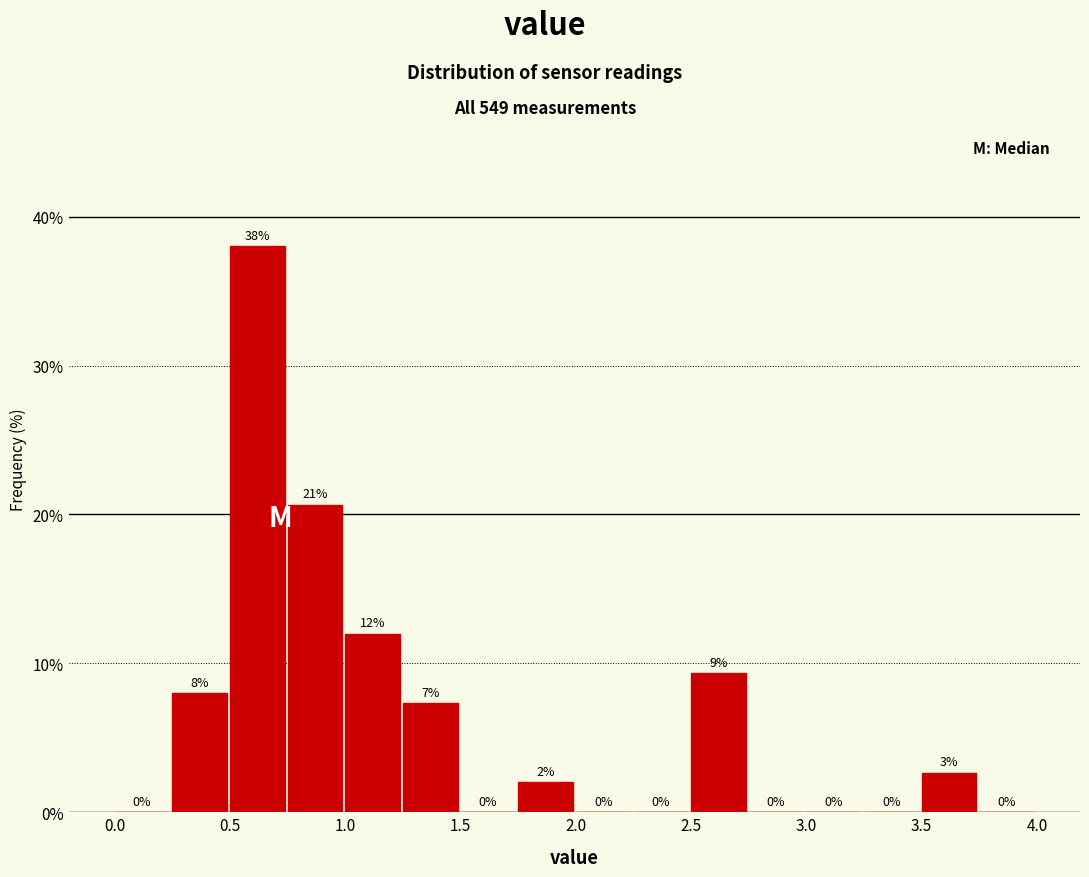

Over which range of the x-axis is the bar tallest?

0.50 to 0.75